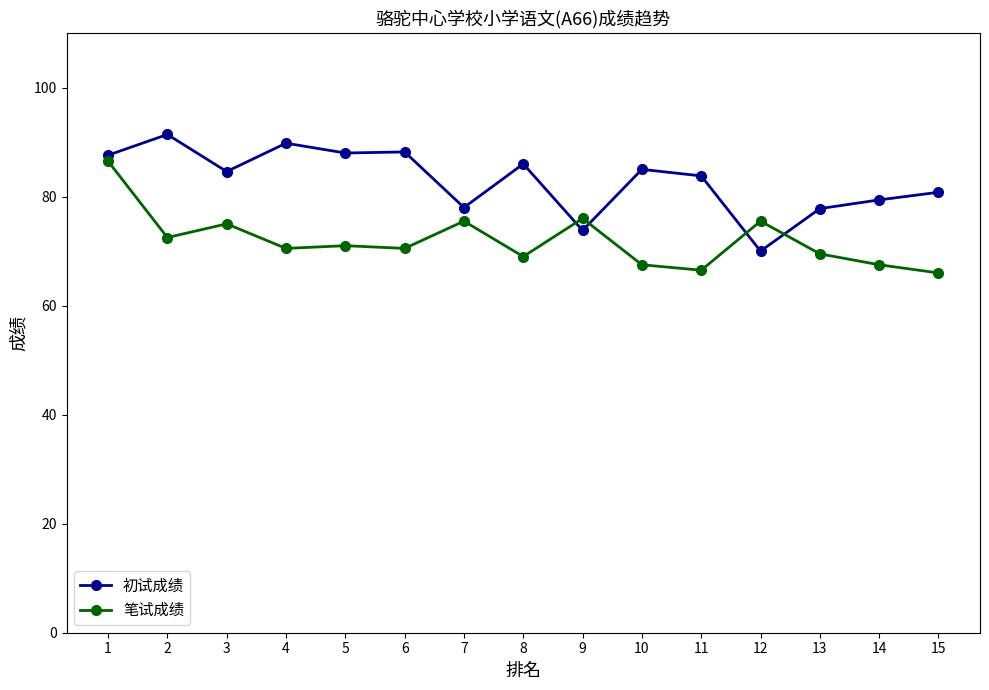

List the series in order of their peak value, highest first.

初试成绩, 笔试成绩